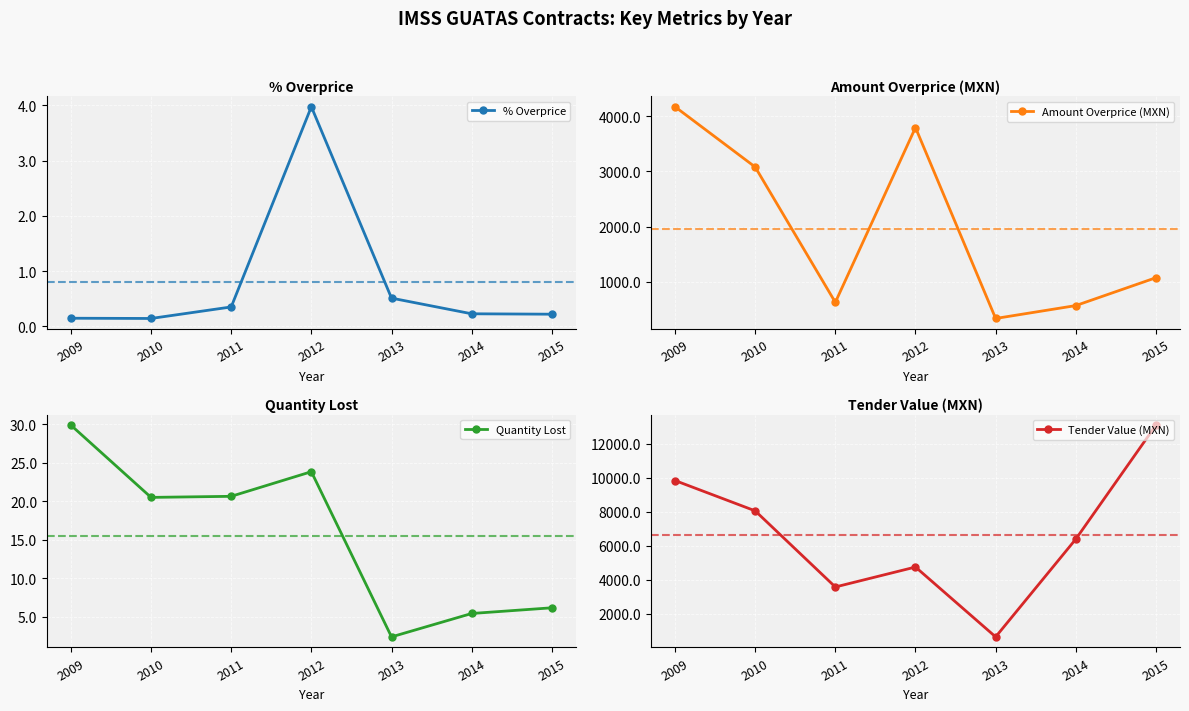

True or false: % Overprice and Tender Value (MXN) intersect in this chart.

False